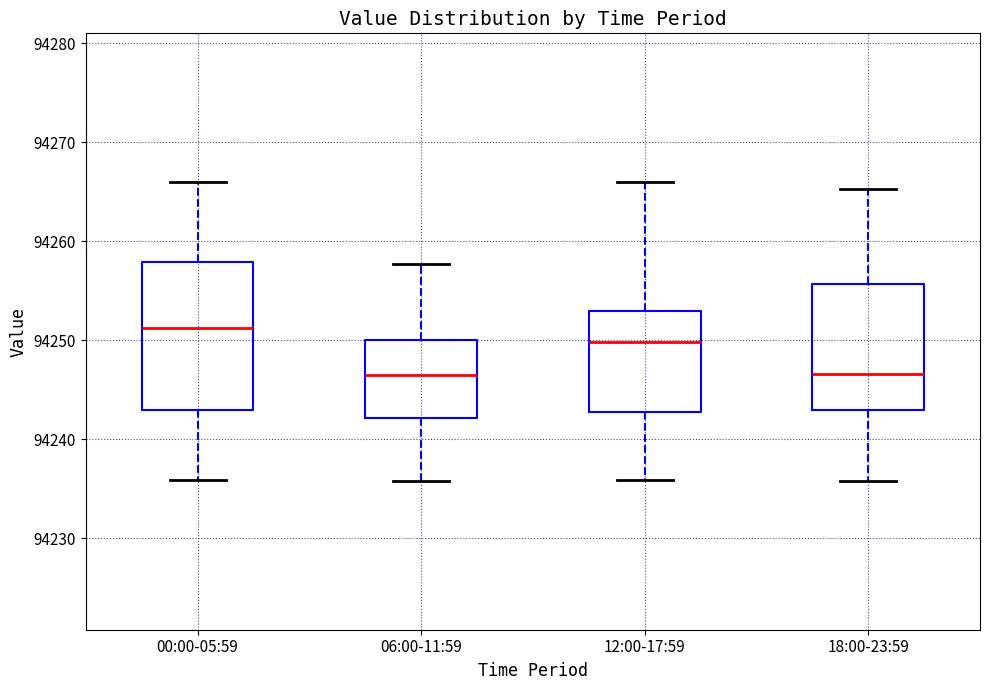

Where does the upper whisker of the box for 18:00-23:59 end on the y-axis? The values are not printed on the chart, so give them approximately, as read against the axis.

94265